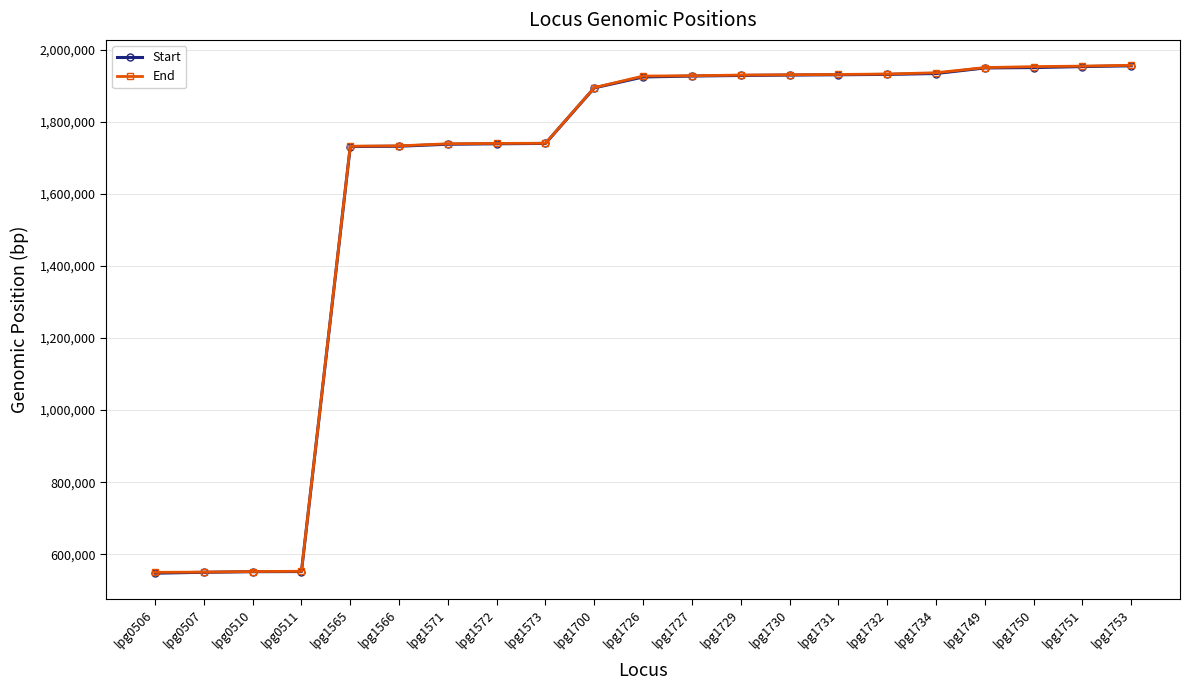

Reading left to right, what are all the values shown in this chart?

Start: lpg0506=547578	lpg0507=550052	lpg0510=551703	lpg0511=552152	lpg1565=1731264	lpg1566=1732217	lpg1571=1737722	lpg1572=1738987	lpg1573=1739982	lpg1700=1894092	lpg1726=1924342	lpg1727=1926921	lpg1729=1928571	lpg1730=1929662	lpg1731=1930486	lpg1732=1931484	lpg1734=1933935	lpg1749=1949425	lpg1750=1950470	lpg1751=1953138	lpg1753=1955401
End: lpg0506=549938	lpg0507=550552	lpg0510=552155	lpg0511=552922	lpg1565=1732214	lpg1566=1733287	lpg1571=1738981	lpg1572=1739985	lpg1573=1740437	lpg1700=1894811	lpg1726=1926828	lpg1727=1927706	lpg1729=1929662	lpg1730=1930432	lpg1731=1931364	lpg1732=1932485	lpg1734=1936091	lpg1749=1950381	lpg1750=1953046	lpg1751=1954448	lpg1753=1956768